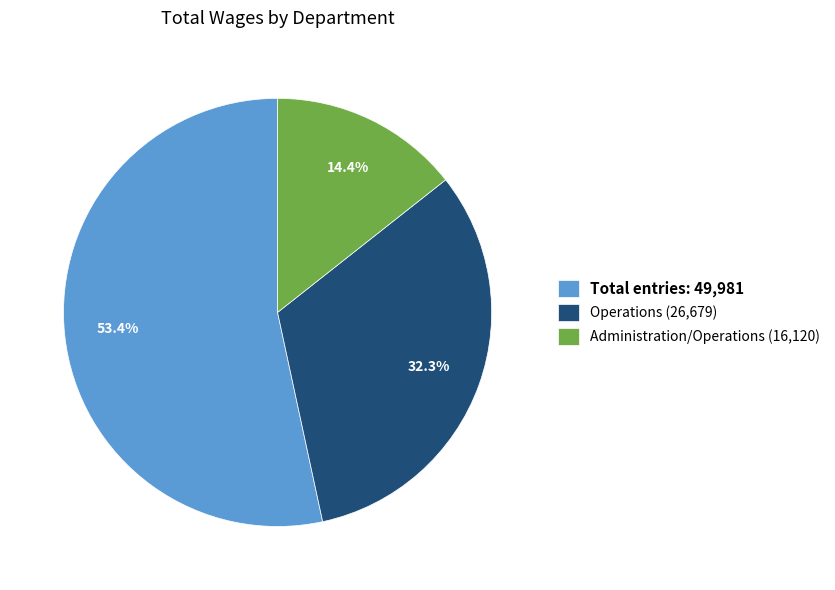

Which has a higher value, Total entries: 49,981 or Administration/Operations (16,120)?

Total entries: 49,981